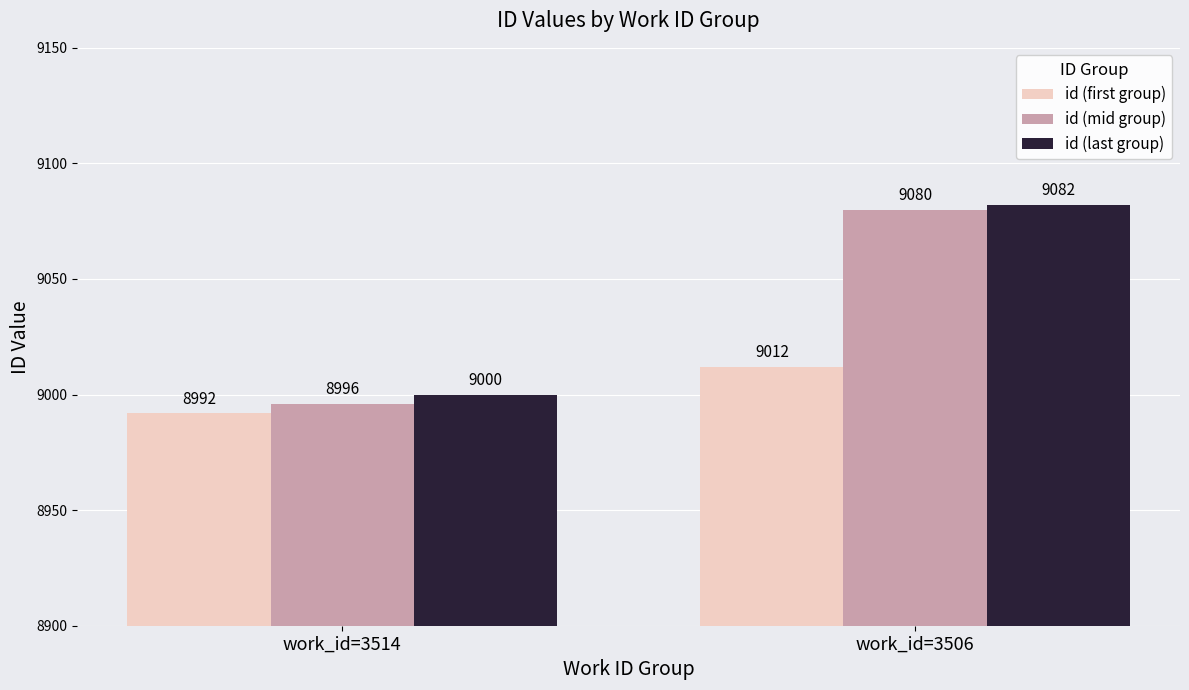

Which series has the largest range (max minus min)?

id (mid group)